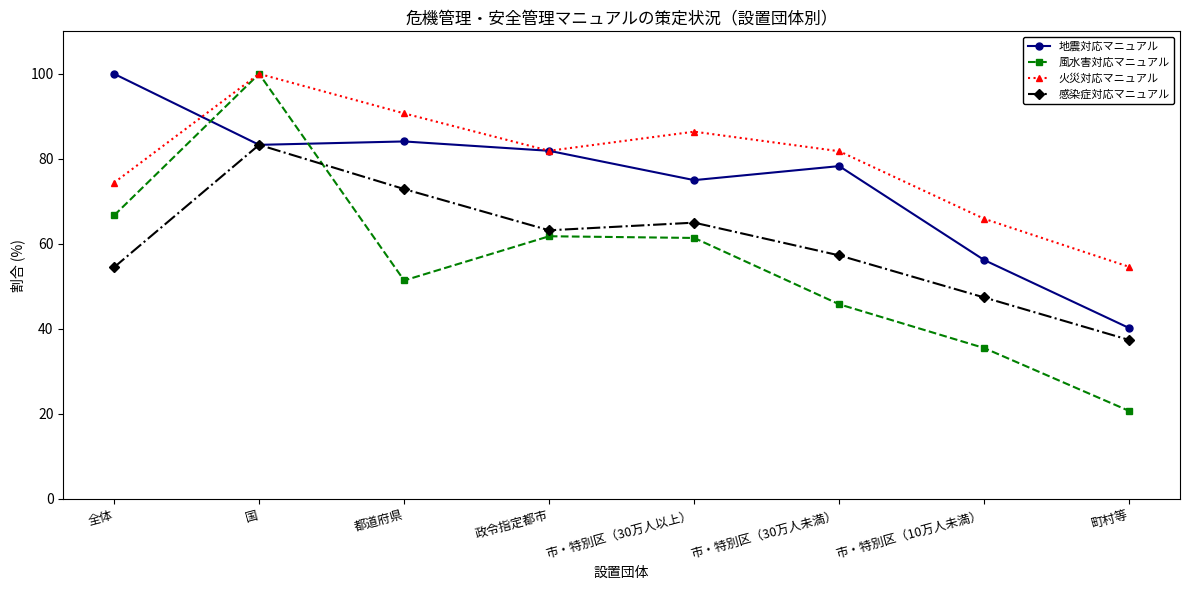

What is the maximum value shown in the chart?

100.0